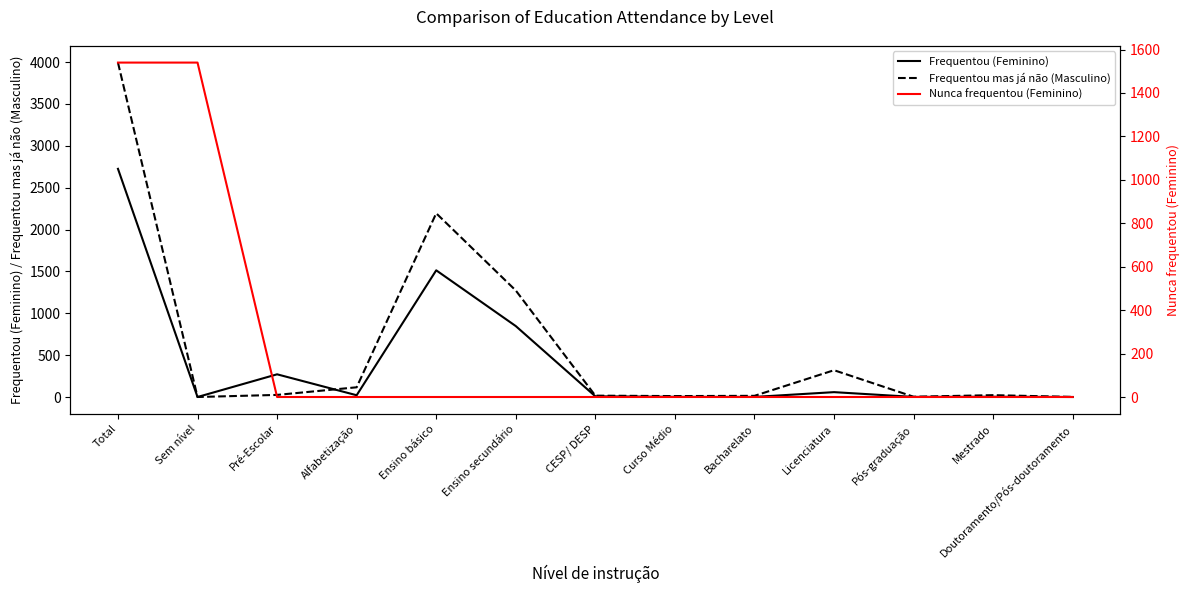

At which label is Frequentou mas já não (Masculino) closest to 1997?

Ensino básico